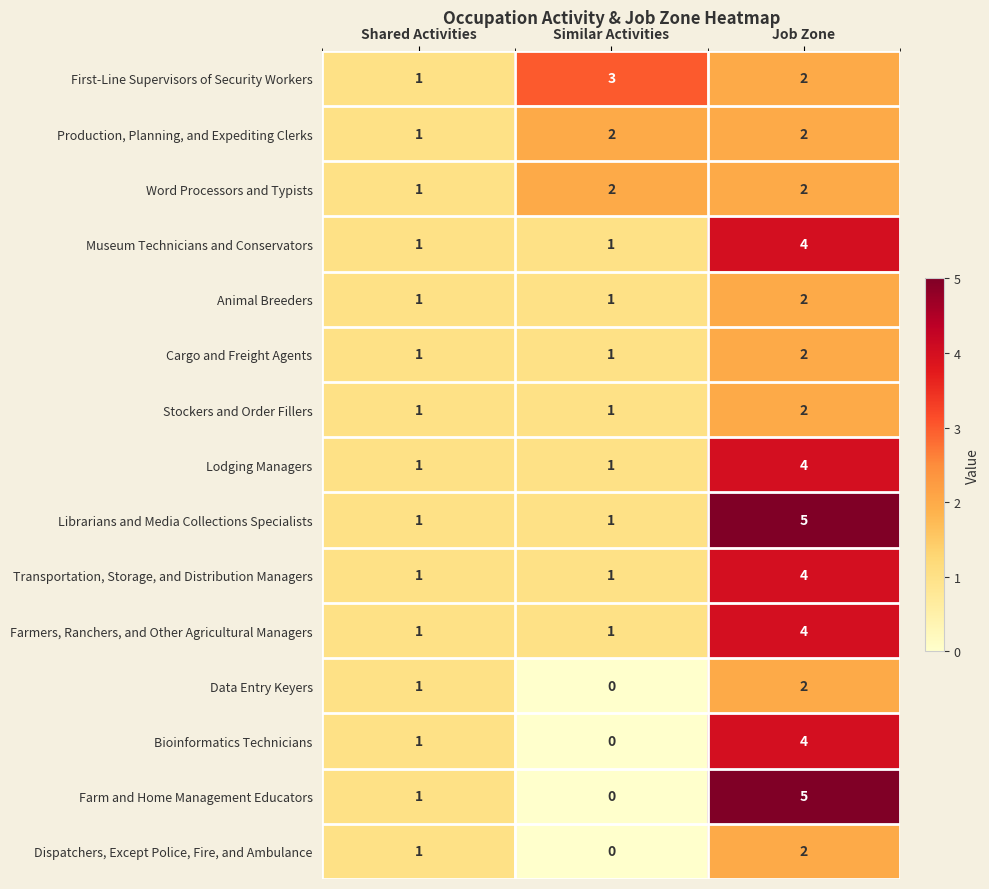

What is the maximum value shown in the chart?

5